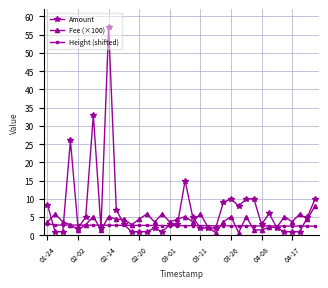

At how many categories does at least one series exceed 18?

3